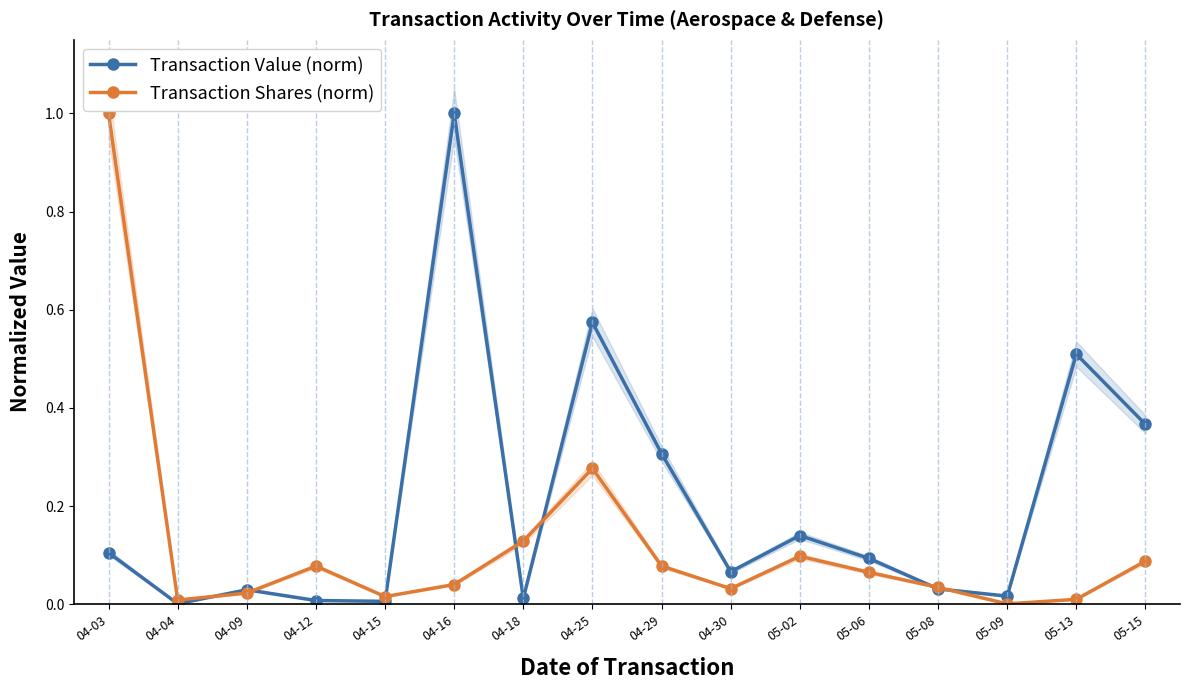

Reading left to right, transcribe all the data shown in this chart.

Transaction Value (norm): 0.1	0.0	0.0	0.0	0.0	1.0	0.0	0.6	0.3	0.1	0.1	0.1	0.0	0.0	0.5	0.4
Transaction Shares (norm): 1.0	0.0	0.0	0.1	0.0	0.0	0.1	0.3	0.1	0.0	0.1	0.1	0.0	0.0	0.0	0.1